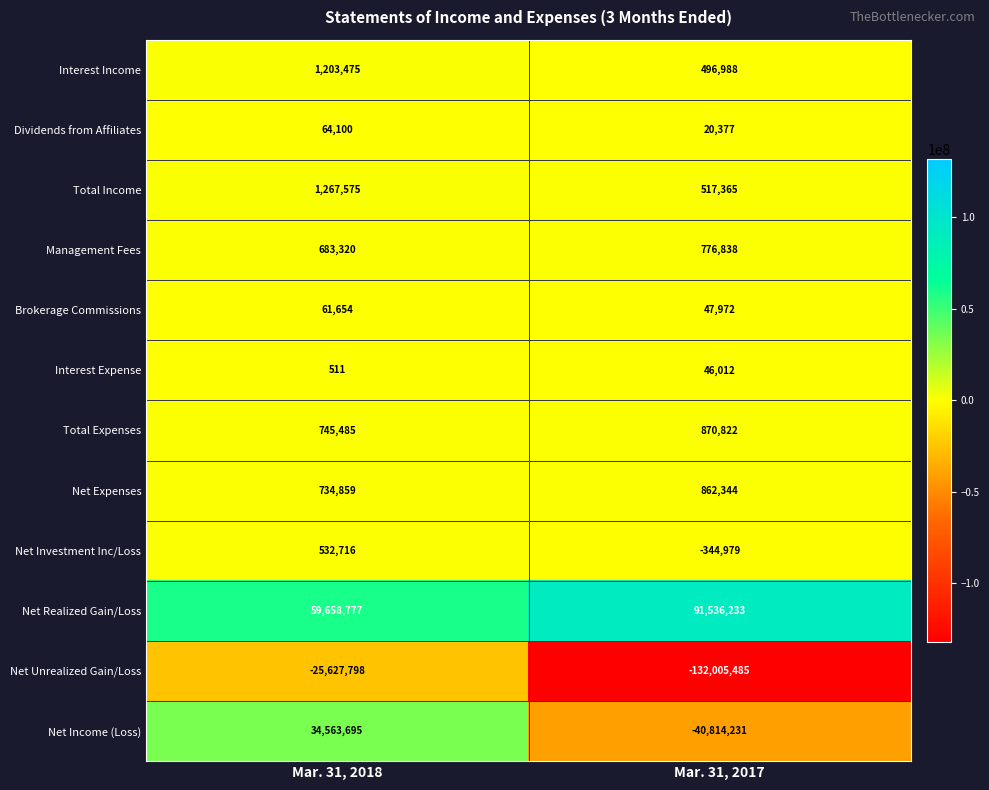

The value of Brokerage Commissions at Mar. 31, 2017 is 47972. True or false?

True